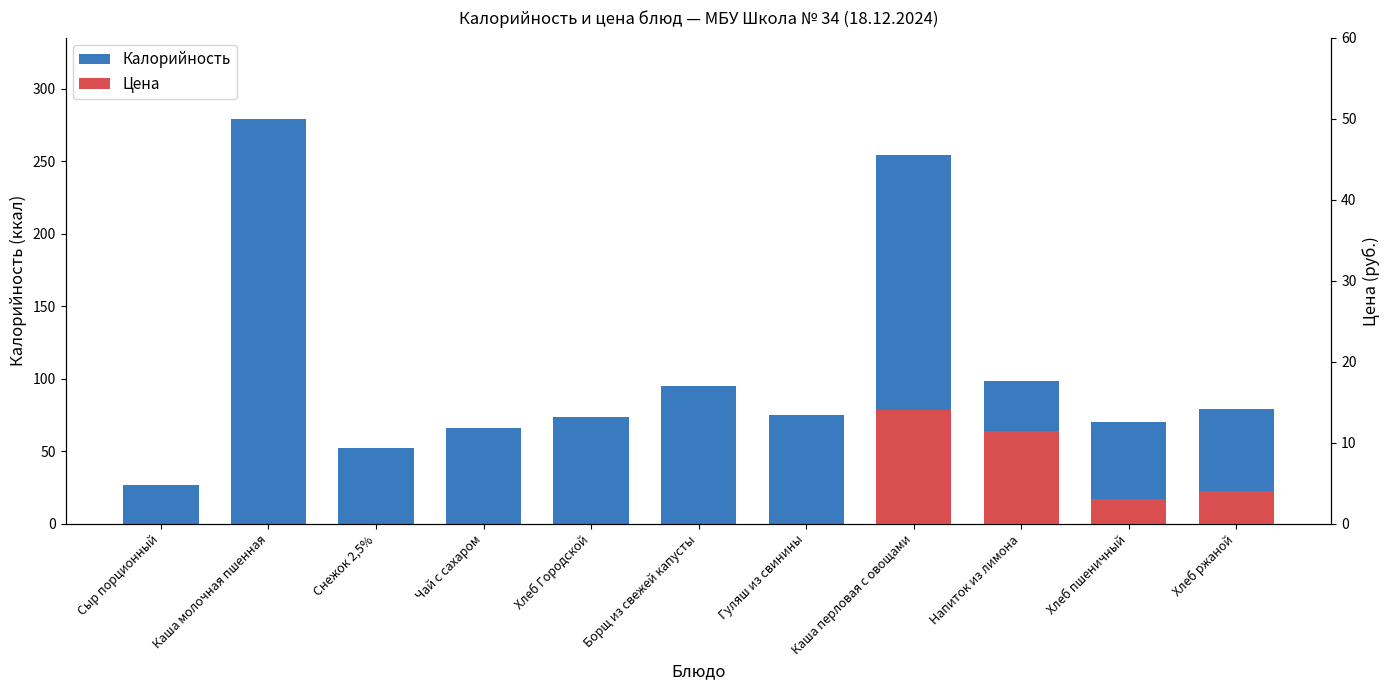

At which category does the chart reach its peak across all series?

Каша молочная пшенная